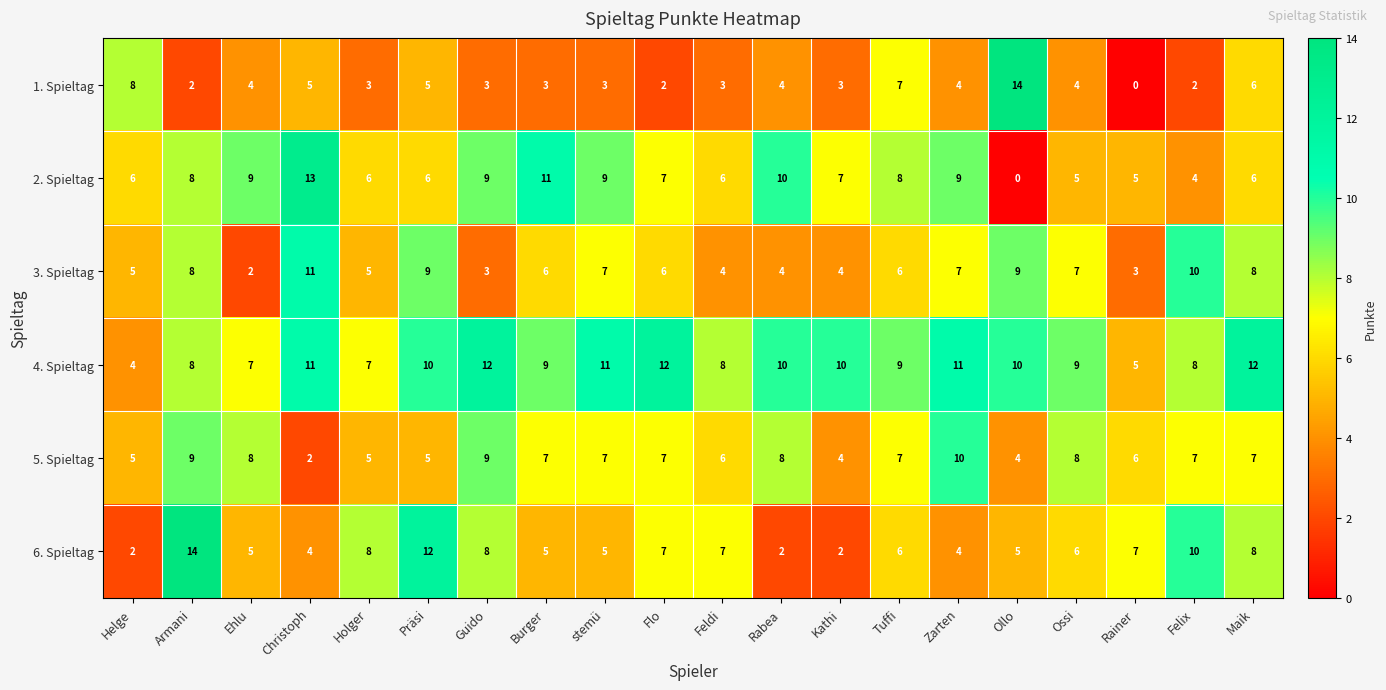

At which label does 6. Spieltag reach its peak?

Armani